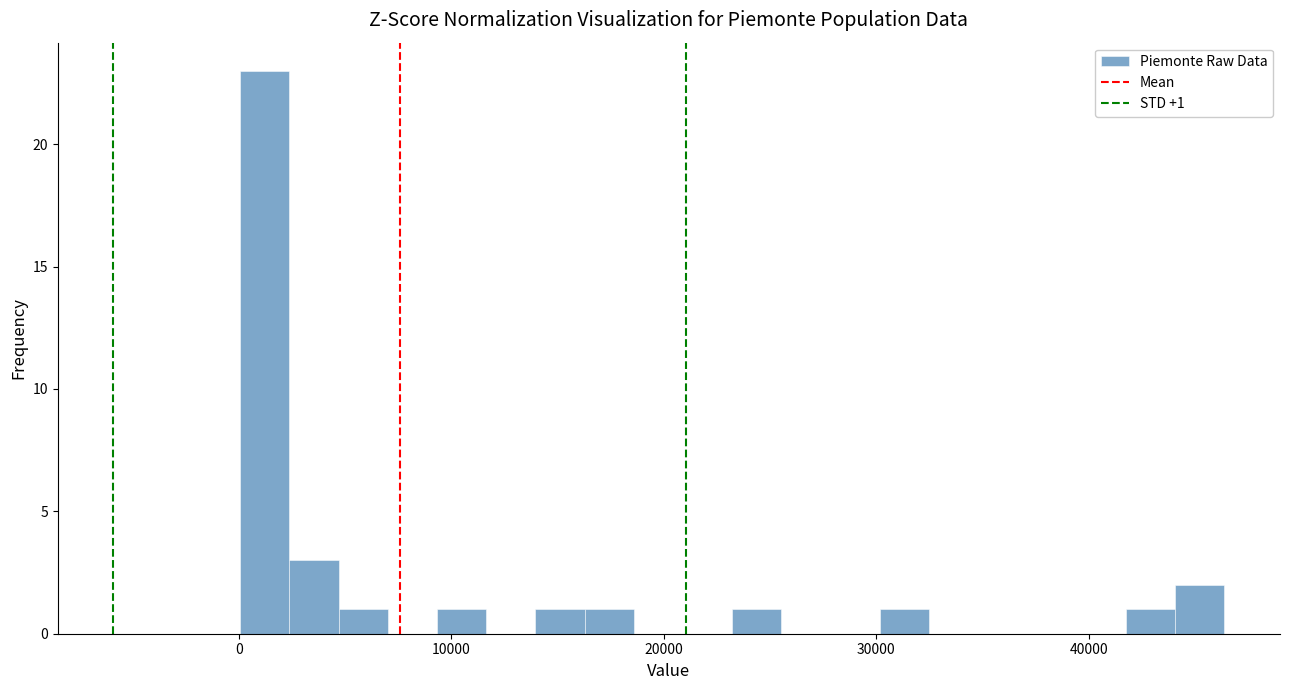

Around what value on the x-axis is the tallest bar? Give the approximate position of its centre, as read against the axis.

1000